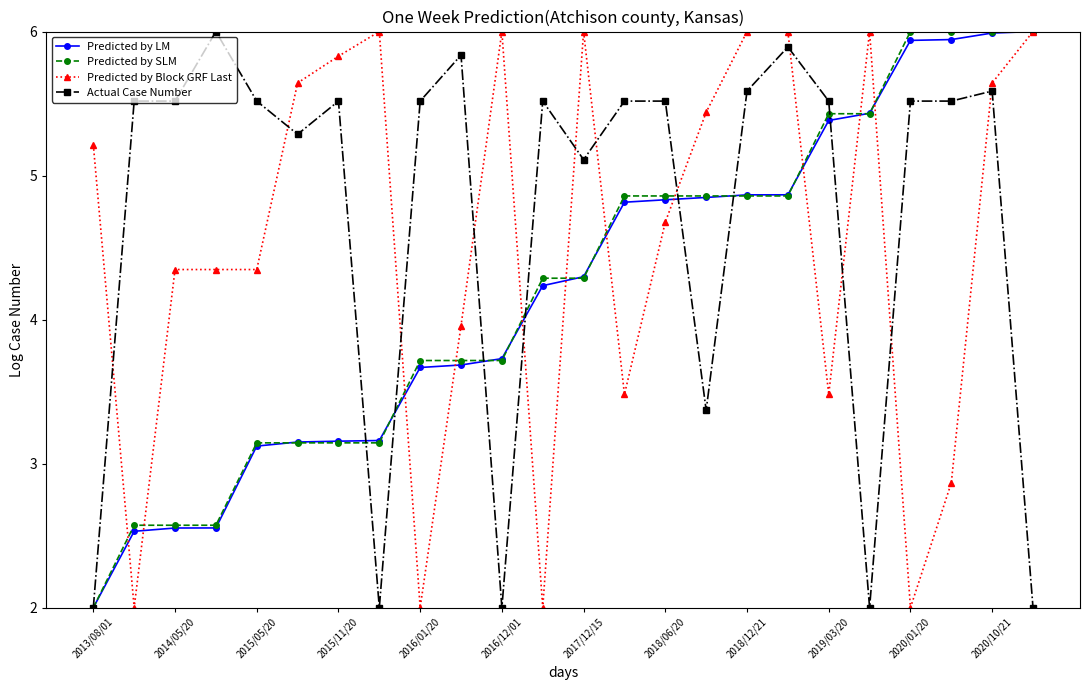

True or false: Predicted by Block GRF Last has more than 2 points higher than both neighbors.

True